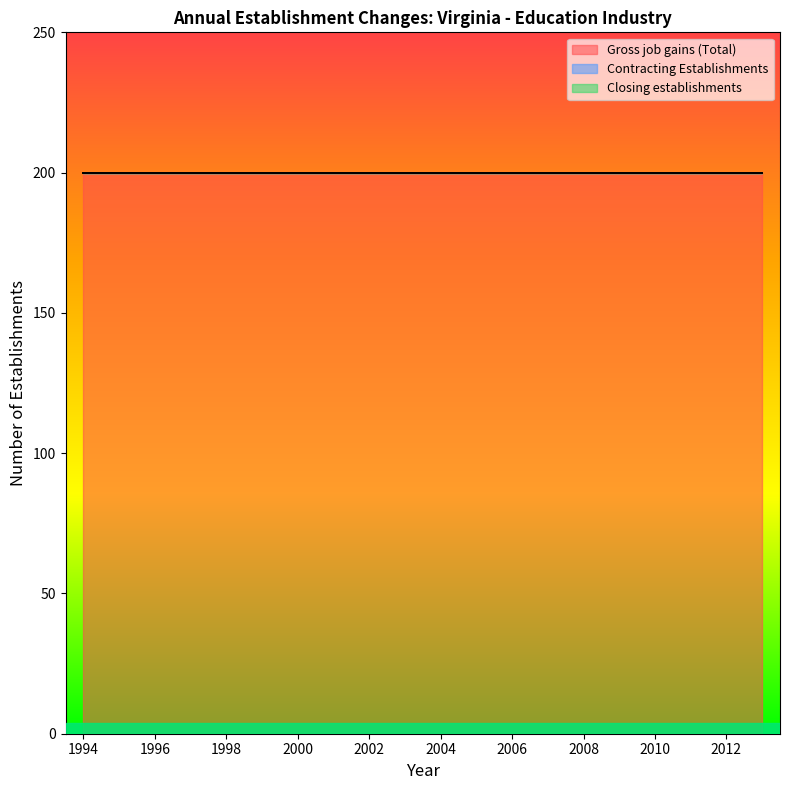

True or false: Gross job gains (Total) has more than 0 points higher than both neighbors.

False